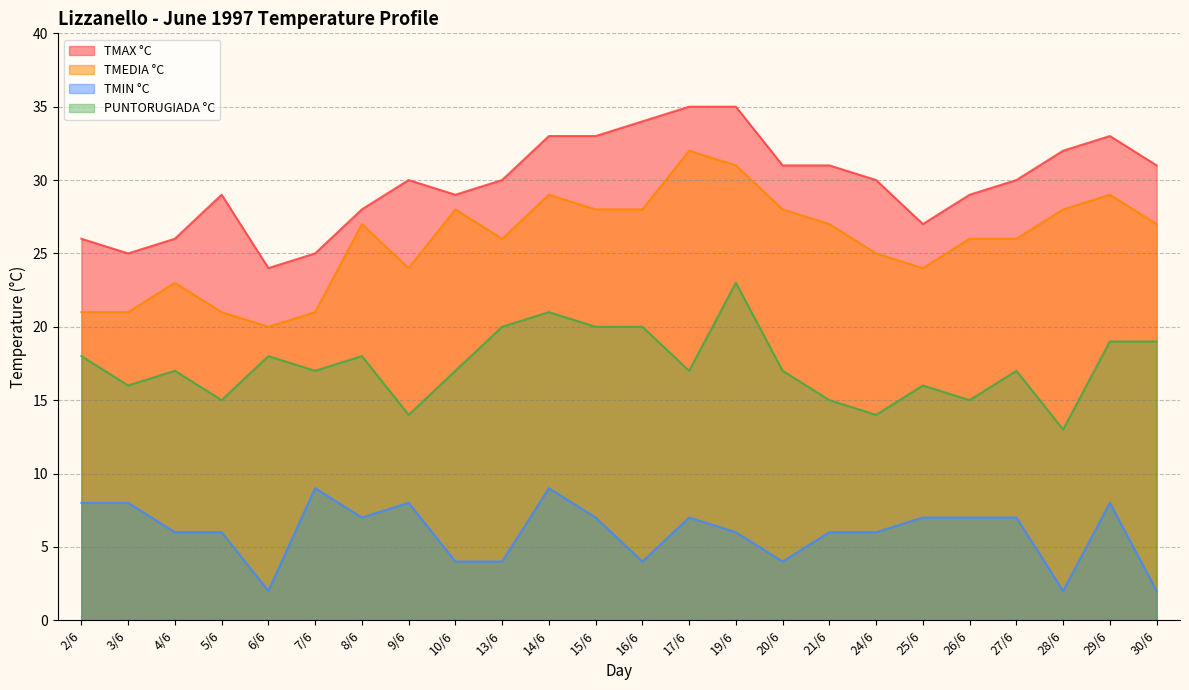

How many lines are shown in the chart?

4